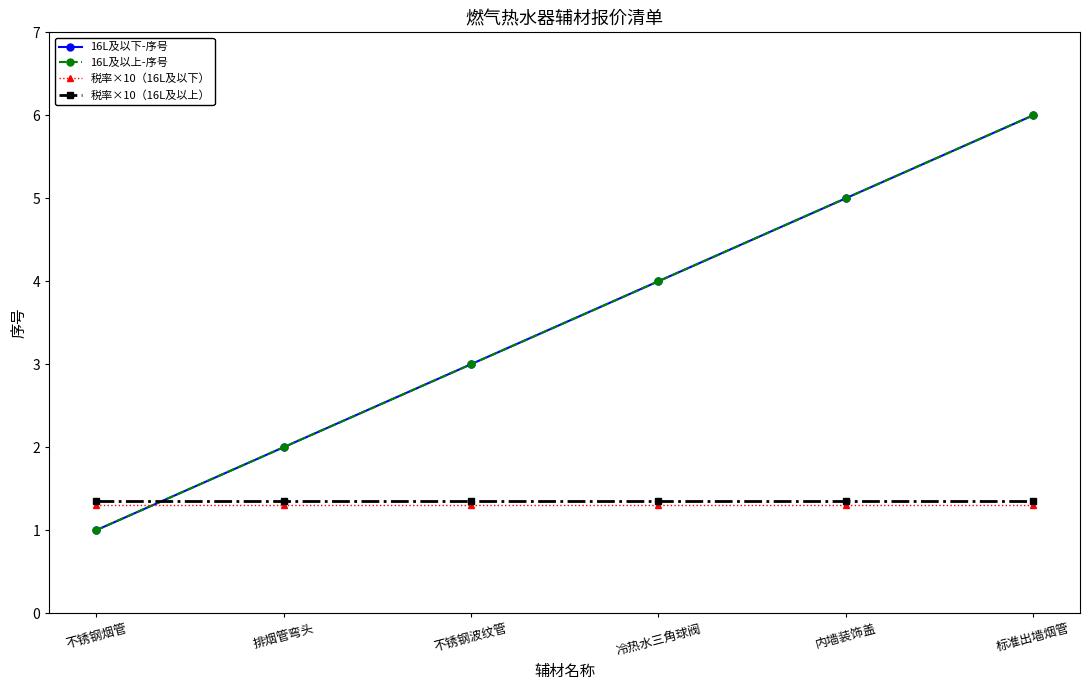

At which label does 16L及以上-序号 reach its minimum?

不锈钢烟管